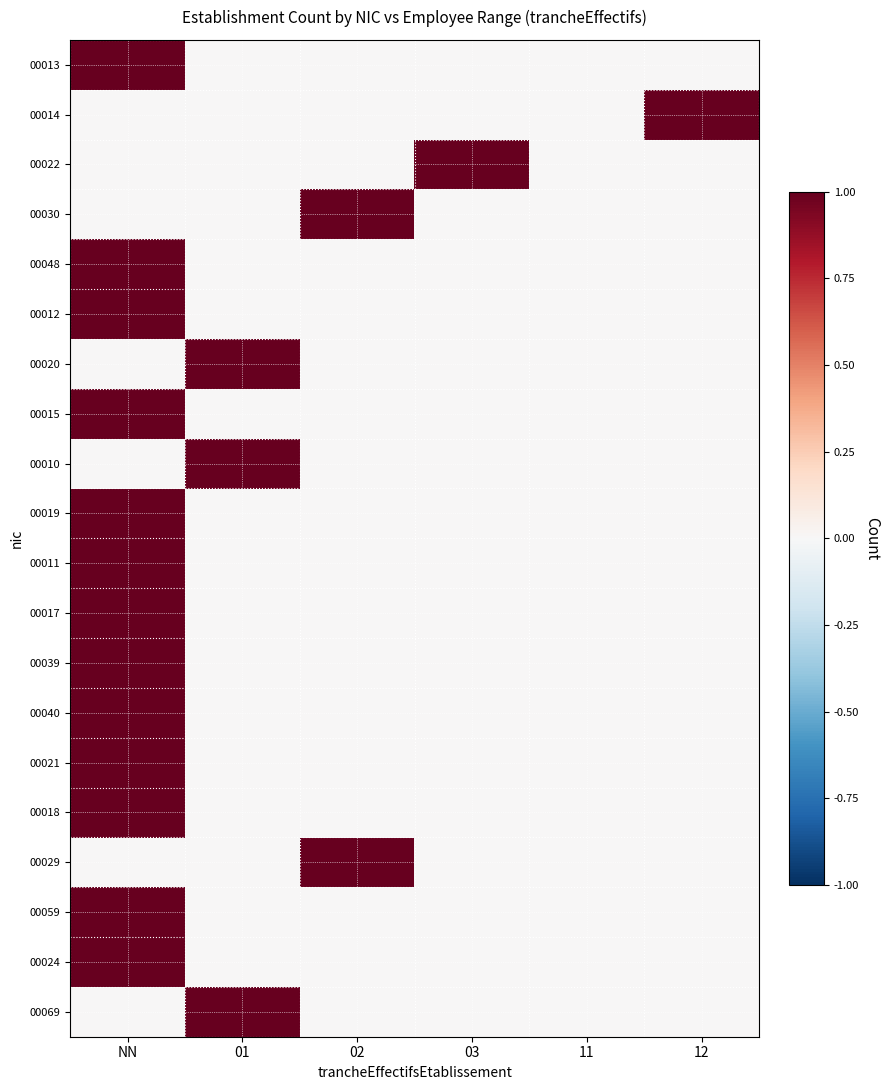

Reading left to right, extract all data points from this chart.

00013: NN=1	01=0	02=0	03=0	11=0	12=0
00014: NN=0	01=0	02=0	03=0	11=0	12=1
00022: NN=0	01=0	02=0	03=1	11=0	12=0
00030: NN=0	01=0	02=1	03=0	11=0	12=0
00048: NN=1	01=0	02=0	03=0	11=0	12=0
00012: NN=1	01=0	02=0	03=0	11=0	12=0
00020: NN=0	01=1	02=0	03=0	11=0	12=0
00015: NN=1	01=0	02=0	03=0	11=0	12=0
00010: NN=0	01=1	02=0	03=0	11=0	12=0
00019: NN=1	01=0	02=0	03=0	11=0	12=0
00011: NN=1	01=0	02=0	03=0	11=0	12=0
00017: NN=1	01=0	02=0	03=0	11=0	12=0
00039: NN=1	01=0	02=0	03=0	11=0	12=0
00040: NN=1	01=0	02=0	03=0	11=0	12=0
00021: NN=1	01=0	02=0	03=0	11=0	12=0
00018: NN=1	01=0	02=0	03=0	11=0	12=0
00029: NN=0	01=0	02=1	03=0	11=0	12=0
00059: NN=1	01=0	02=0	03=0	11=0	12=0
00024: NN=1	01=0	02=0	03=0	11=0	12=0
00069: NN=0	01=1	02=0	03=0	11=0	12=0